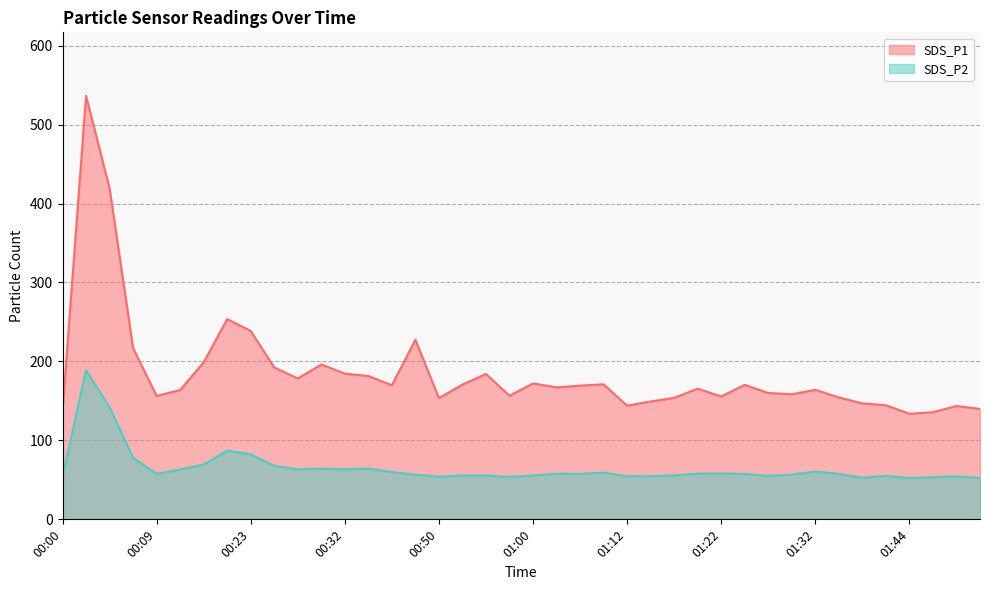

At which label is SDS_P1 closest to 335?

00:19